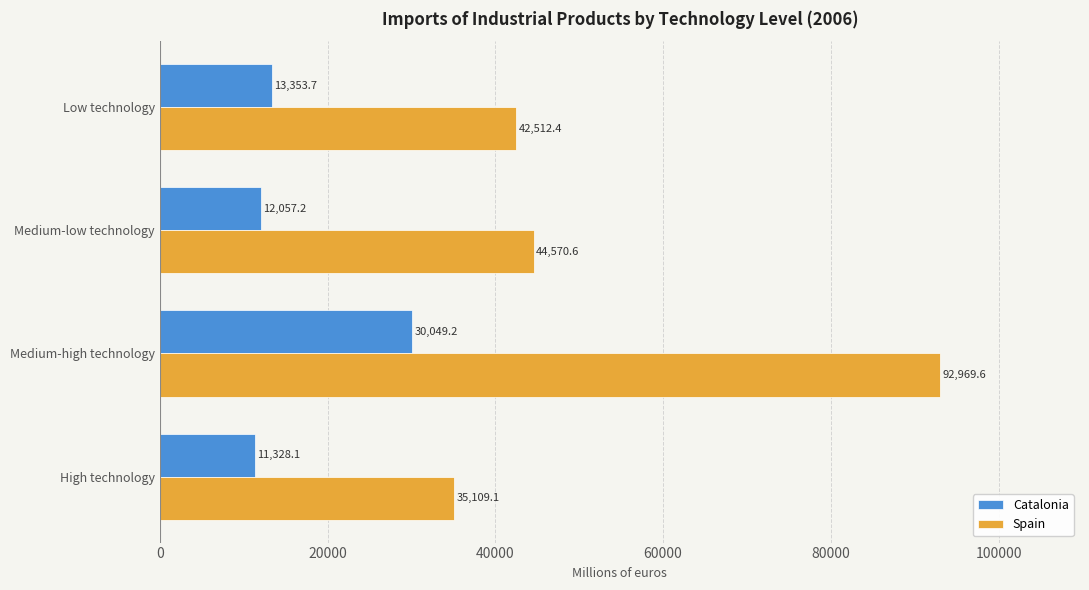

True or false: Catalonia has a value of 30049.2 at Medium-high technology.

True